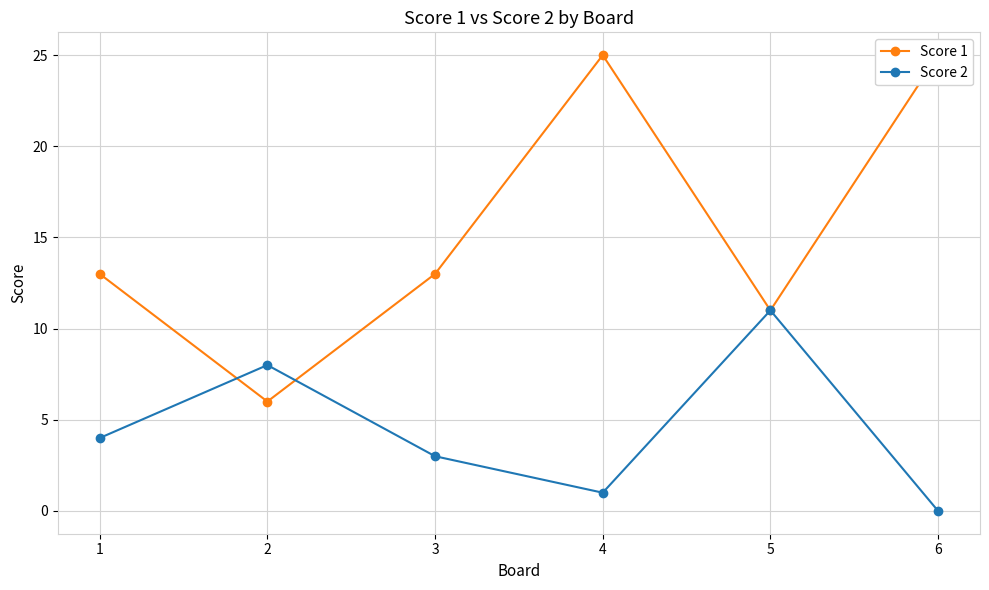

What is the approximate value of Score 1 at 2, to the nearest 5?

5